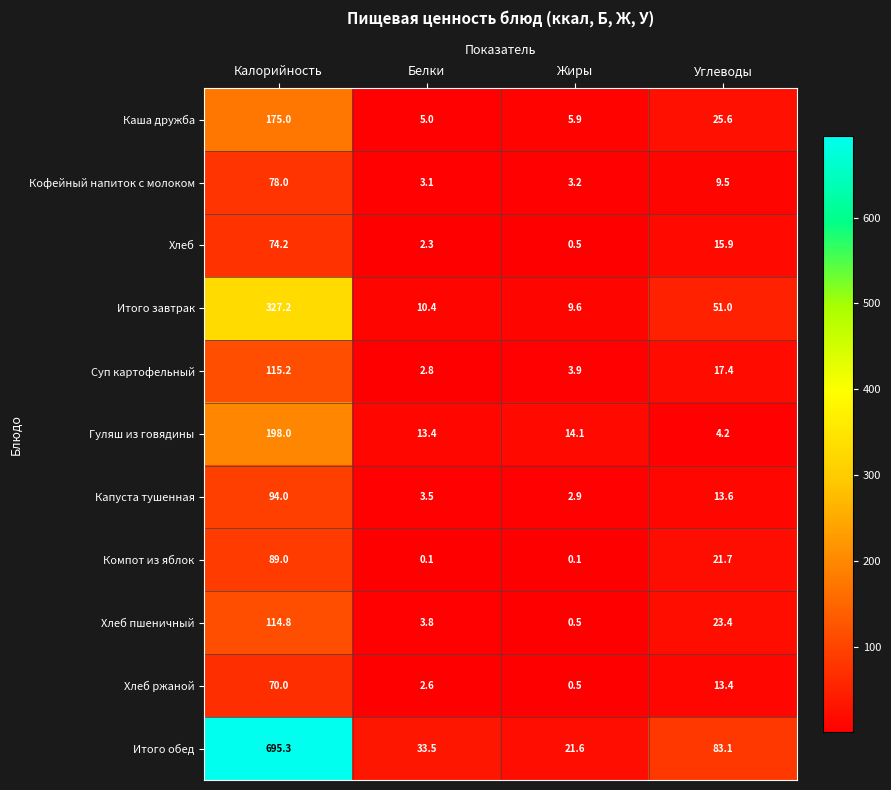

What is the smallest value displayed?

0.1